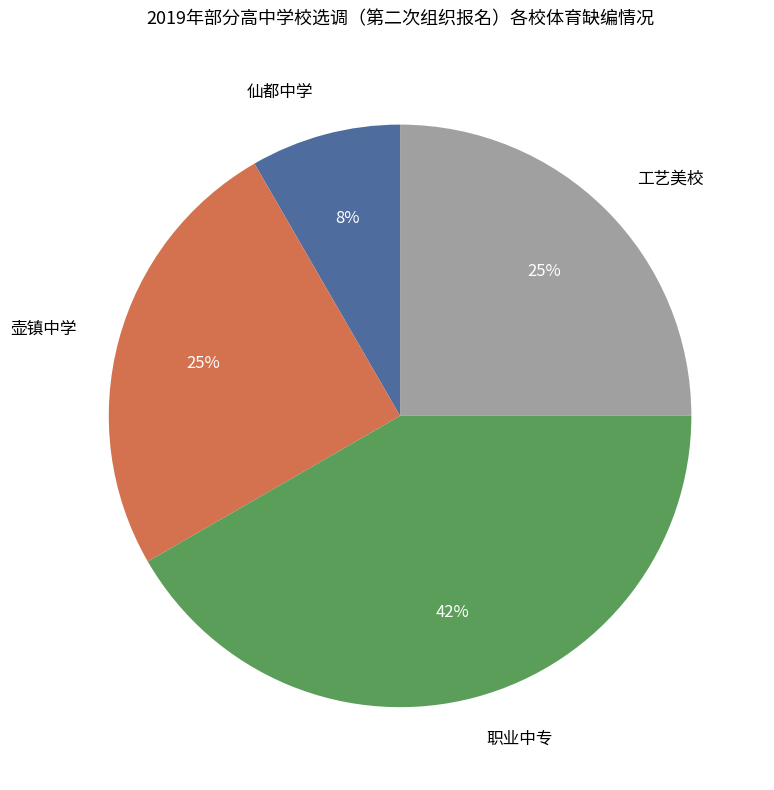

Combined, do 壶镇中学 and 职业中专 account for over 50%?

Yes